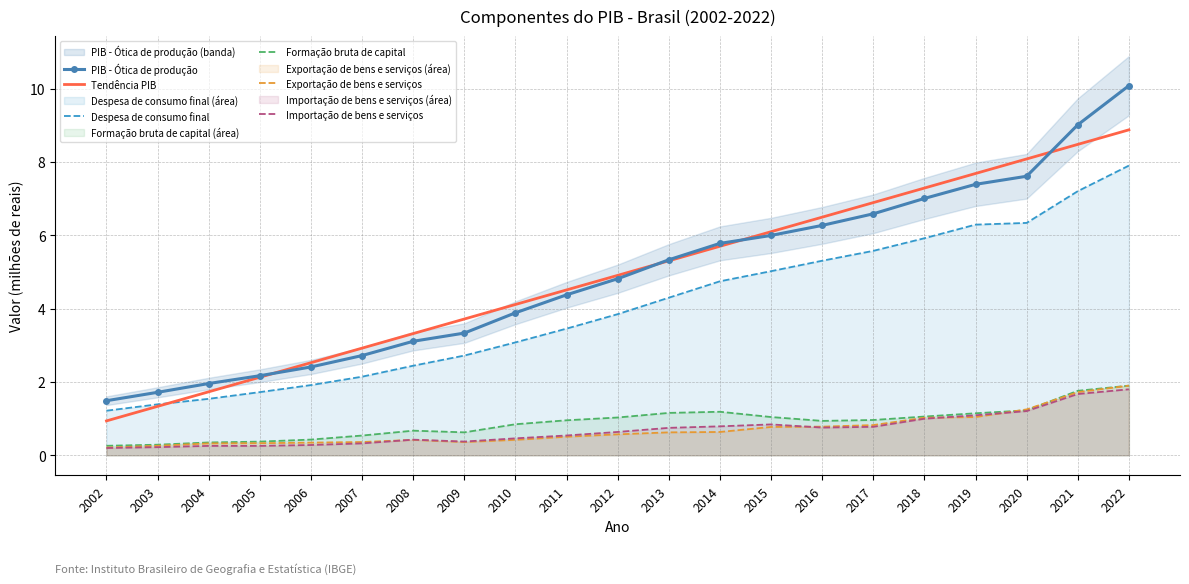

The Importação de bens e serviços series shows 0.2 at 2003. True or false?

True